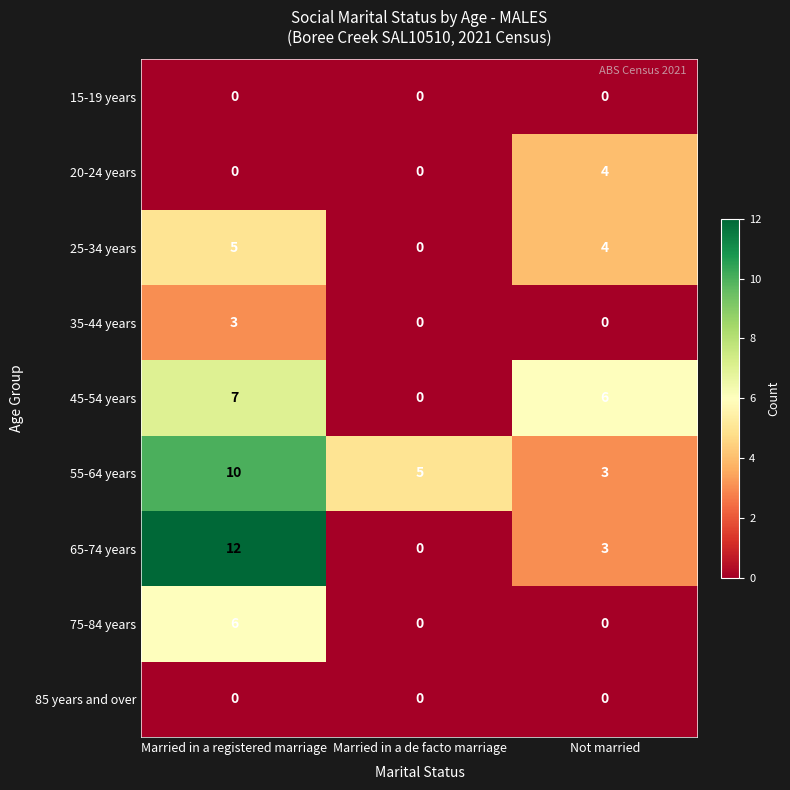

Which category has the highest value across all series?

Married in a registered marriage